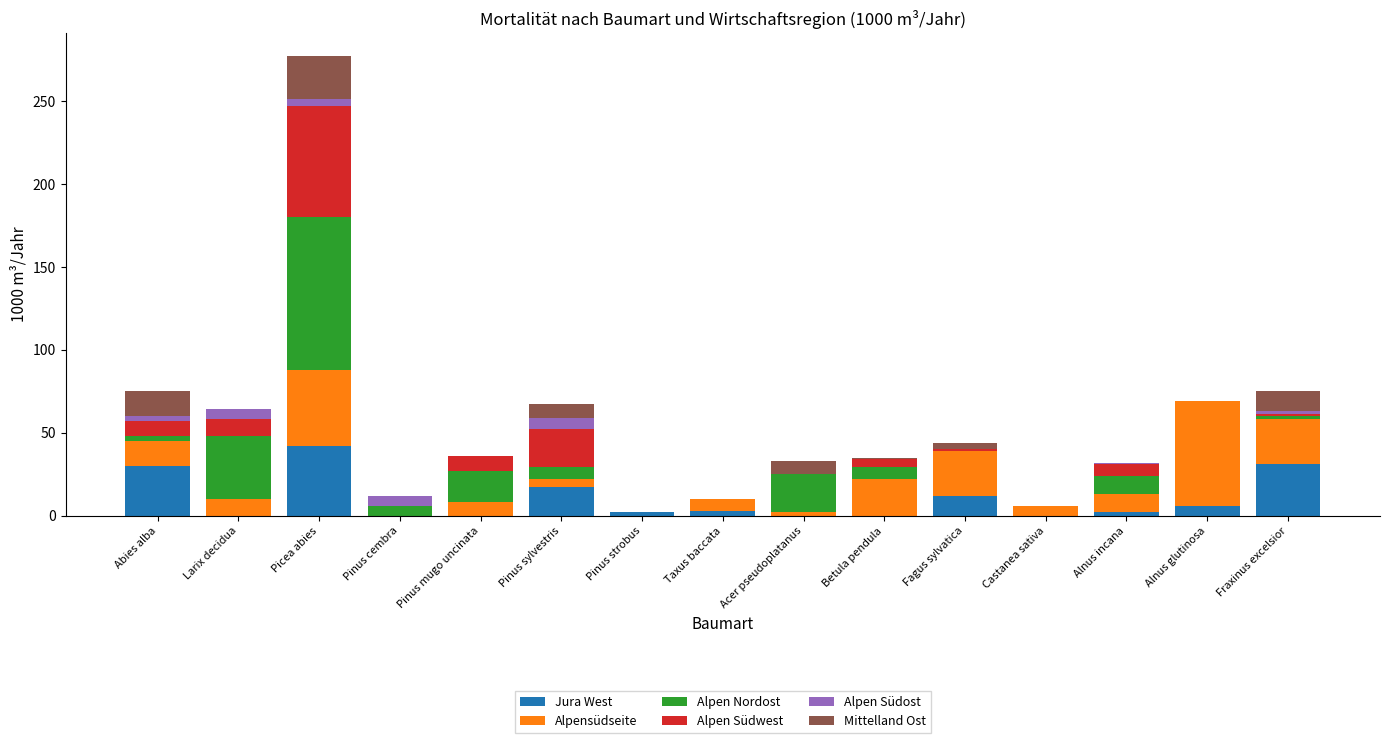

Is it true that Jura West equals 42 at Picea abies?

True